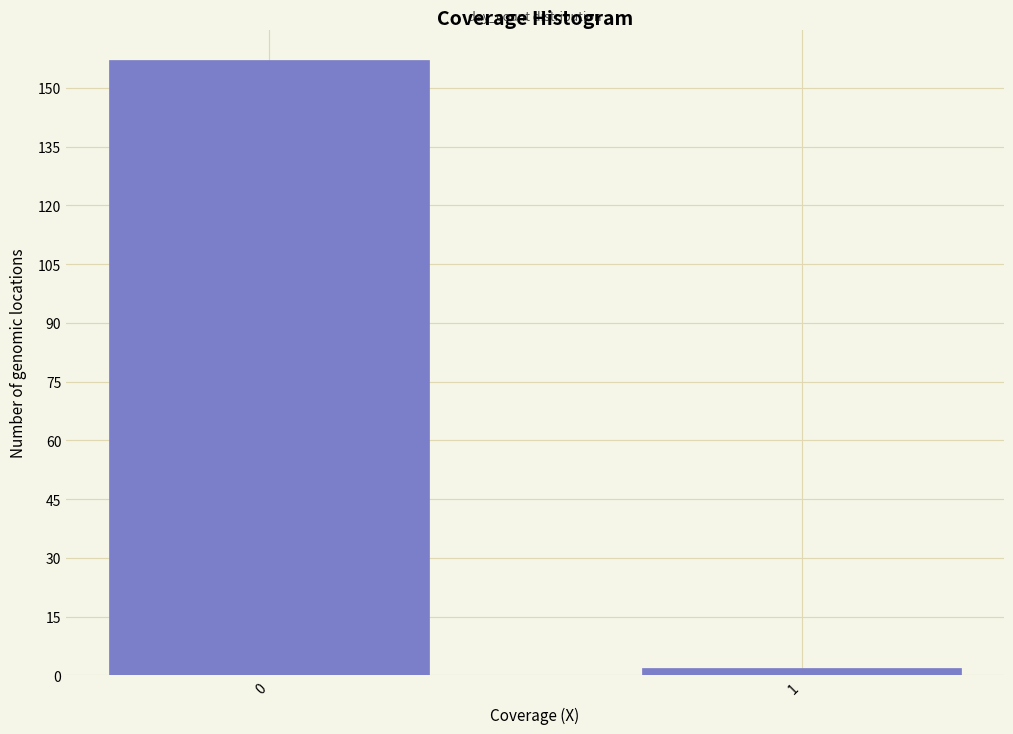

Reading left to right, transcribe all the data shown in this chart.

0=157	1=2